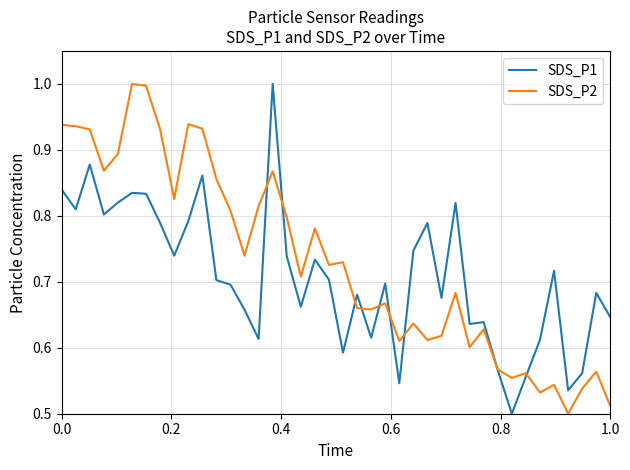

Which series has the largest total across all categories?

SDS_P2